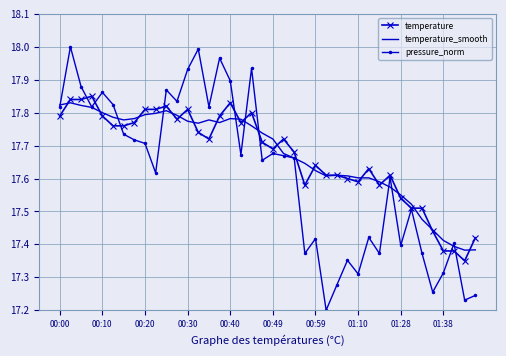

Which series has the largest range (max minus min)?

pressure_norm